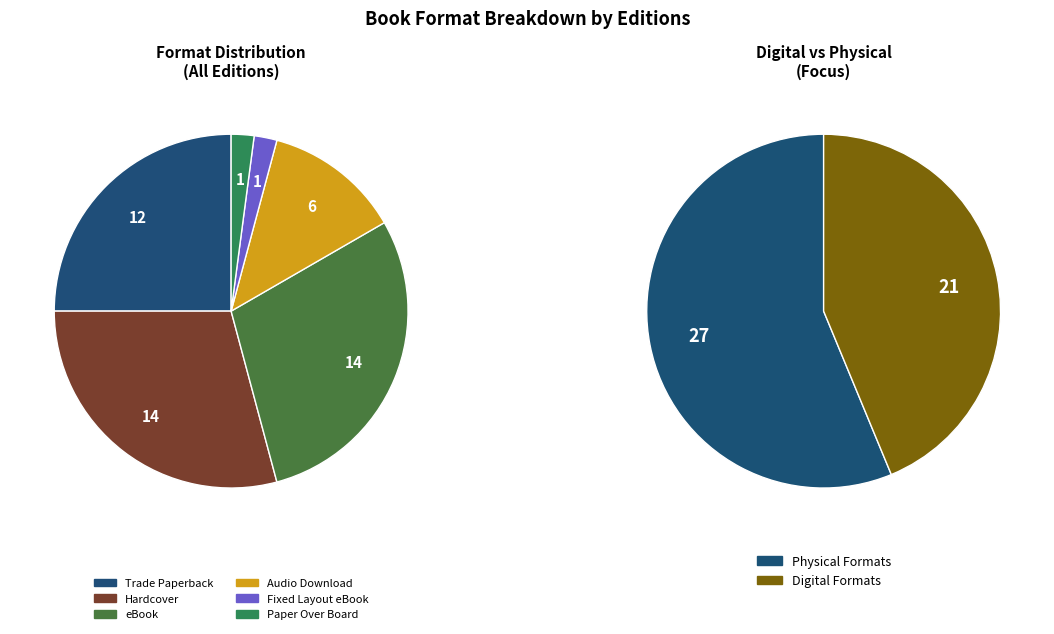

Does Audio Download account for over 50% of the chart?

No